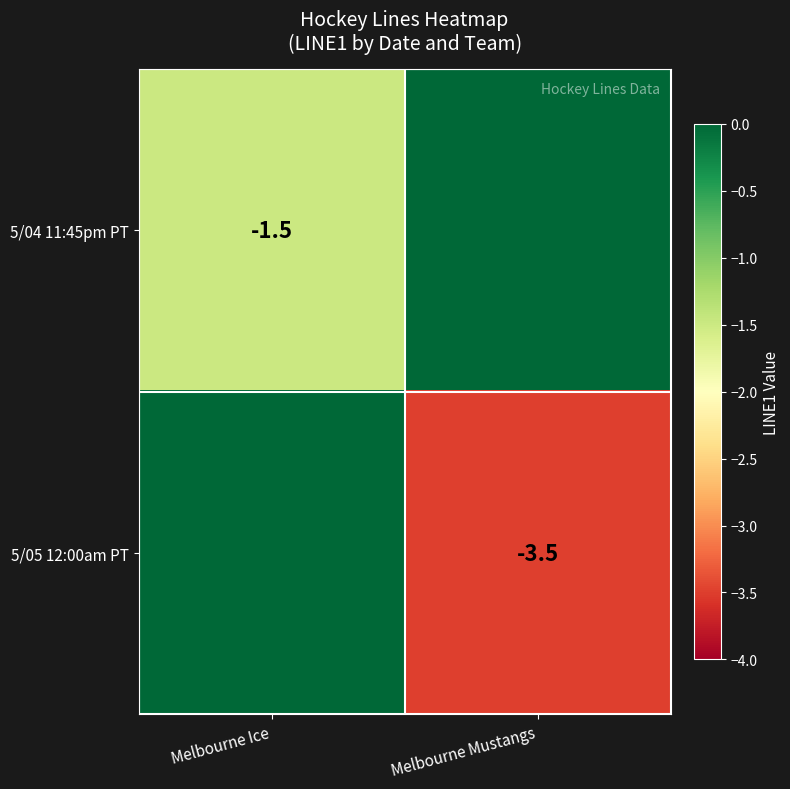

Is the value of 5/04 11:45pm PT at Melbourne Ice greater than the value of 5/05 12:00am PT at Melbourne Mustangs?

Yes